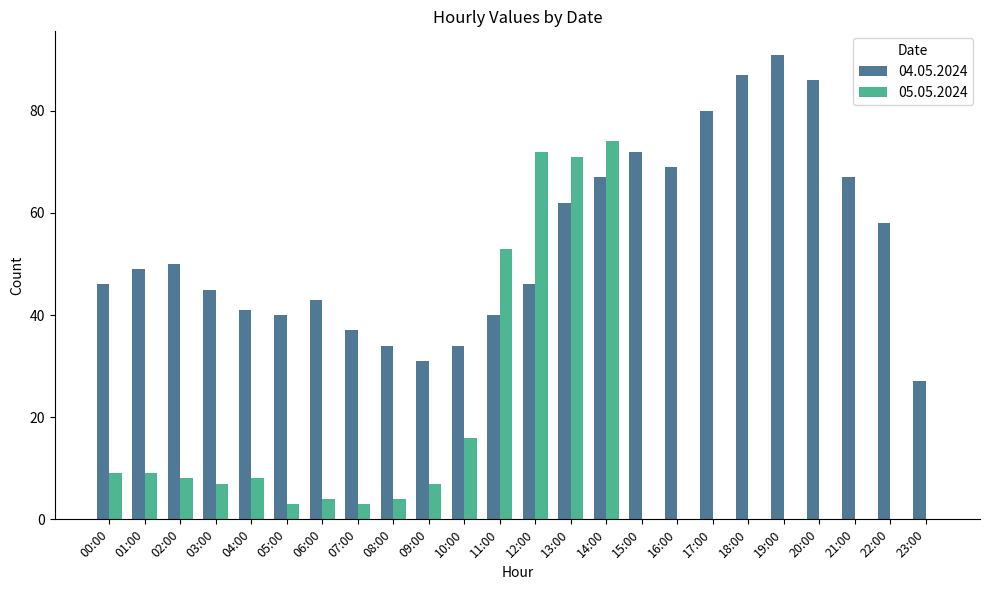

Reading left to right, what are all the values shown in this chart?

04.05.2024: 00:00=46	01:00=49	02:00=50	03:00=45	04:00=41	05:00=40	06:00=43	07:00=37	08:00=34	09:00=31	10:00=34	11:00=40	12:00=46	13:00=62	14:00=67	15:00=72	16:00=69	17:00=80	18:00=87	19:00=91	20:00=86	21:00=67	22:00=58	23:00=27
05.05.2024: 00:00=9	01:00=9	02:00=8	03:00=7	04:00=8	05:00=3	06:00=4	07:00=3	08:00=4	09:00=7	10:00=16	11:00=53	12:00=72	13:00=71	14:00=74	15:00=0	16:00=0	17:00=0	18:00=0	19:00=0	20:00=0	21:00=0	22:00=0	23:00=0